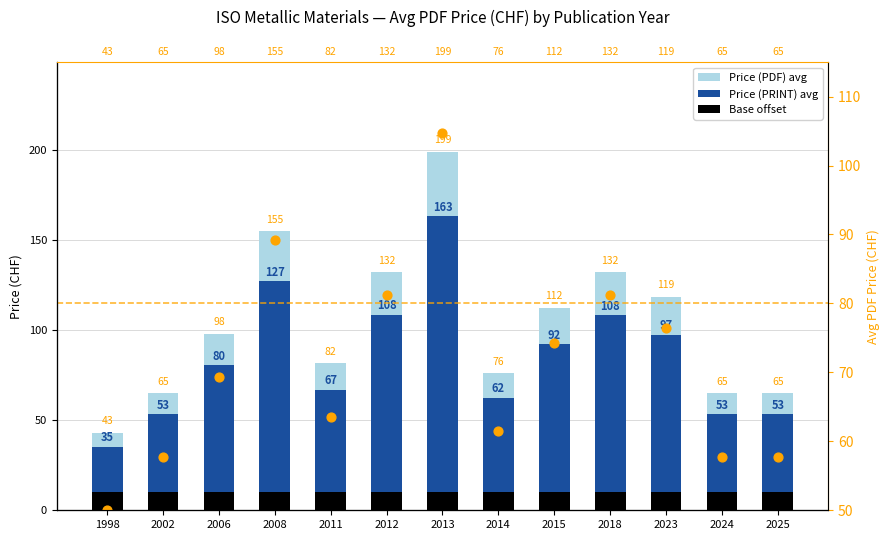

At how many categories does at least one series exceed 120?

4